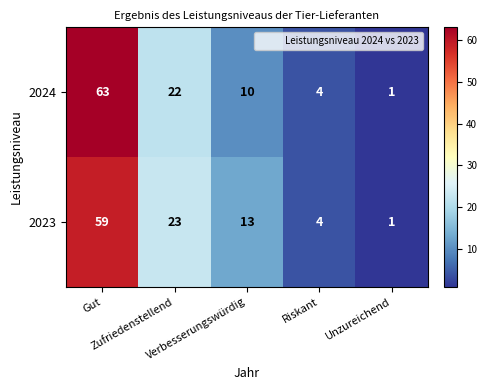

What is the sum of all 2024 values?

100